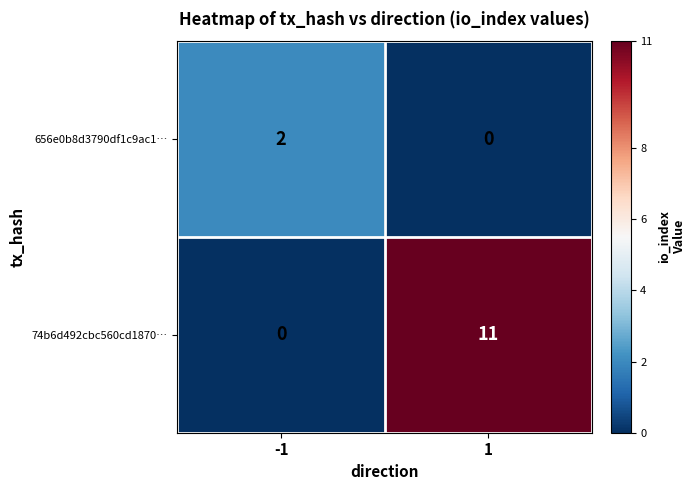

Which series has the widest spread of values?

74b6d492cbc560cd1870…